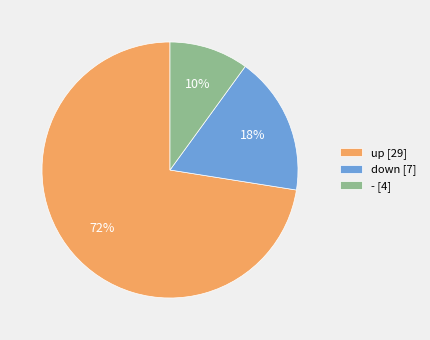

Which slice is the smallest?

-